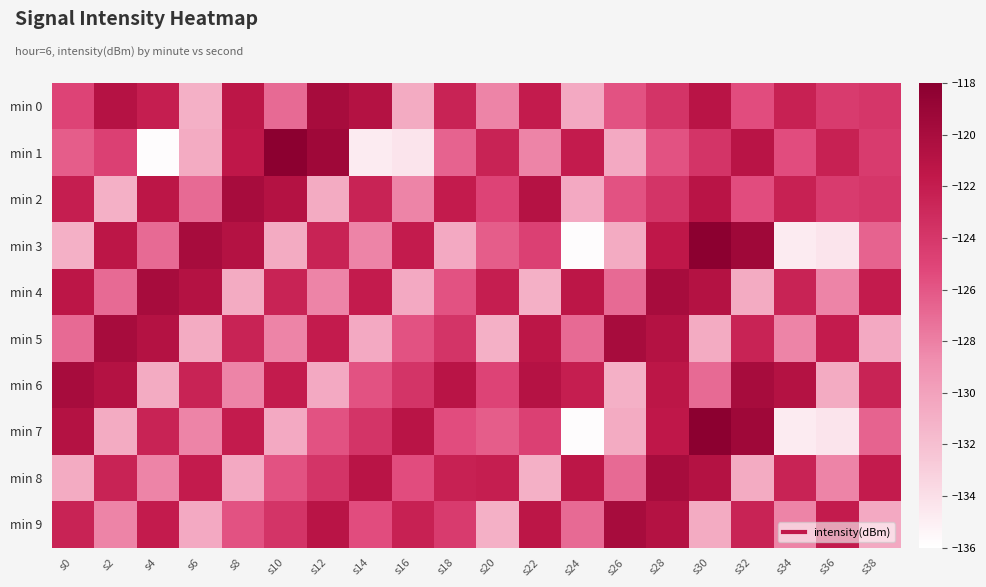

Reading left to right, transcribe all the data shown in this chart.

min 0: s0=-124.9	s2=-120.8	s4=-122.1	s6=-130.9	s8=-121.3	s10=-126.9	s12=-119.9	s14=-120.8	s16=-130.7	s18=-122.5	s20=-128.2	s22=-121.9	s24=-130.5	s26=-125.7	s28=-123.8	s30=-121.1	s32=-125.5	s34=-122.3	s36=-124.3	s38=-124.0
min 1: s0=-126.3	s2=-124.7	s4=-135.8	s6=-130.6	s8=-121.5	s10=-118.1	s12=-119.4	s14=-134.8	s16=-134.4	s18=-126.6	s20=-122.5	s22=-128.2	s24=-121.9	s26=-130.5	s28=-125.7	s30=-123.8	s32=-121.1	s34=-125.5	s36=-122.3	s38=-124.3
min 2: s0=-122.1	s2=-130.9	s4=-121.3	s6=-126.9	s8=-119.9	s10=-120.8	s12=-130.7	s14=-122.5	s16=-128.2	s18=-121.9	s20=-124.9	s22=-120.8	s24=-130.5	s26=-125.7	s28=-123.8	s30=-121.1	s32=-125.5	s34=-122.3	s36=-124.3	s38=-124.0
min 3: s0=-130.9	s2=-121.3	s4=-126.9	s6=-119.9	s8=-120.8	s10=-130.7	s12=-122.5	s14=-128.2	s16=-121.9	s18=-130.5	s20=-126.3	s22=-124.7	s24=-135.8	s26=-130.6	s28=-121.5	s30=-118.1	s32=-119.4	s34=-134.8	s36=-134.4	s38=-126.6
min 4: s0=-121.3	s2=-126.9	s4=-119.9	s6=-120.8	s8=-130.7	s10=-122.5	s12=-128.2	s14=-121.9	s16=-130.5	s18=-125.7	s20=-122.1	s22=-130.9	s24=-121.3	s26=-126.9	s28=-119.9	s30=-120.8	s32=-130.7	s34=-122.5	s36=-128.2	s38=-121.9
min 5: s0=-126.9	s2=-119.9	s4=-120.8	s6=-130.7	s8=-122.5	s10=-128.2	s12=-121.9	s14=-130.5	s16=-125.7	s18=-123.8	s20=-130.9	s22=-121.3	s24=-126.9	s26=-119.9	s28=-120.8	s30=-130.7	s32=-122.5	s34=-128.2	s36=-121.9	s38=-130.5
min 6: s0=-119.9	s2=-120.8	s4=-130.7	s6=-122.5	s8=-128.2	s10=-121.9	s12=-130.5	s14=-125.7	s16=-123.8	s18=-121.1	s20=-124.9	s22=-120.8	s24=-122.1	s26=-130.9	s28=-121.3	s30=-126.9	s32=-119.9	s34=-120.8	s36=-130.7	s38=-122.5
min 7: s0=-120.8	s2=-130.7	s4=-122.5	s6=-128.2	s8=-121.9	s10=-130.5	s12=-125.7	s14=-123.8	s16=-121.1	s18=-125.5	s20=-126.3	s22=-124.7	s24=-135.8	s26=-130.6	s28=-121.5	s30=-118.1	s32=-119.4	s34=-134.8	s36=-134.4	s38=-126.6
min 8: s0=-130.7	s2=-122.5	s4=-128.2	s6=-121.9	s8=-130.5	s10=-125.7	s12=-123.8	s14=-121.1	s16=-125.5	s18=-122.3	s20=-122.1	s22=-130.9	s24=-121.3	s26=-126.9	s28=-119.9	s30=-120.8	s32=-130.7	s34=-122.5	s36=-128.2	s38=-121.9
min 9: s0=-122.5	s2=-128.2	s4=-121.9	s6=-130.5	s8=-125.7	s10=-123.8	s12=-121.1	s14=-125.5	s16=-122.3	s18=-124.3	s20=-130.9	s22=-121.3	s24=-126.9	s26=-119.9	s28=-120.8	s30=-130.7	s32=-122.5	s34=-128.2	s36=-121.9	s38=-130.5